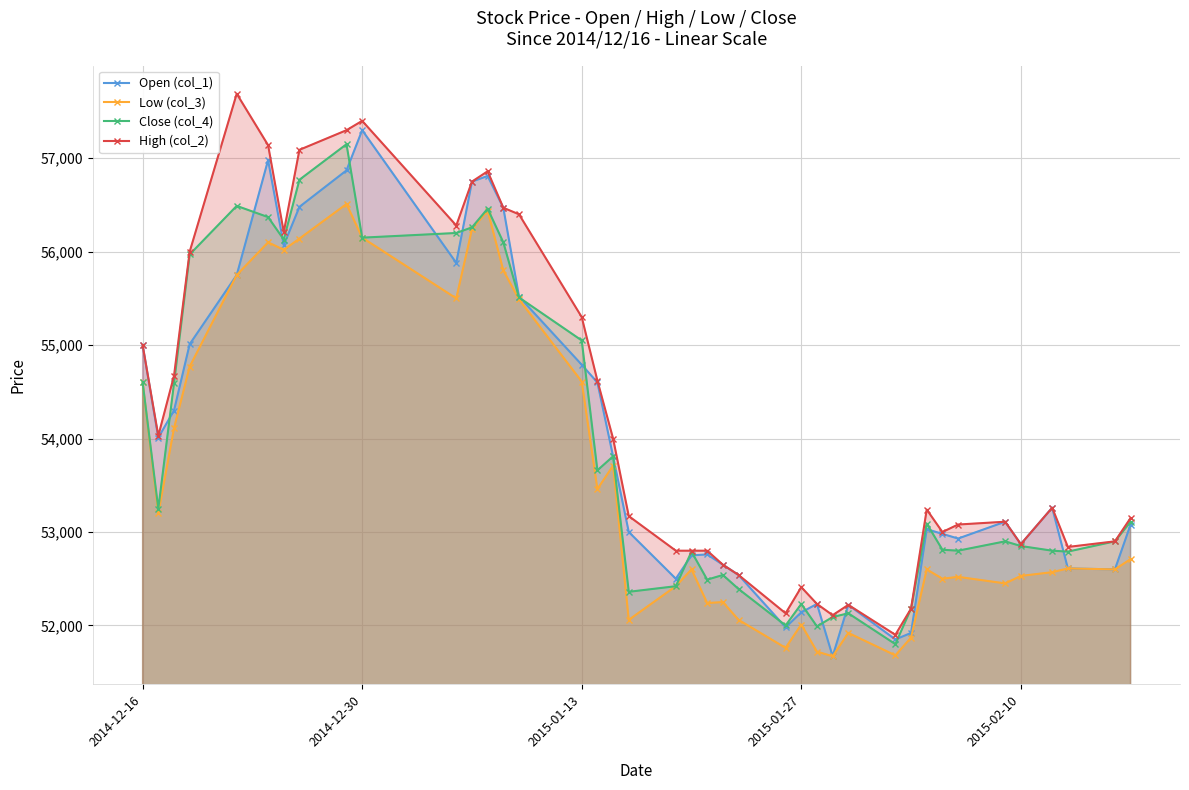

At how many categories does at least one series exceed 54396?

16